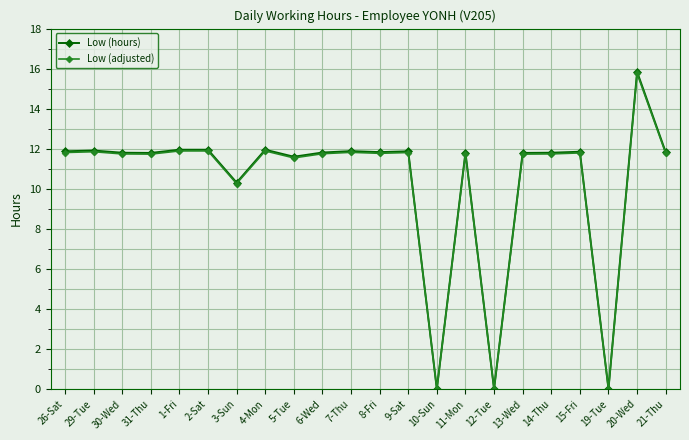

True or false: Low (adjusted) has more than 1 interior local peaks.

True